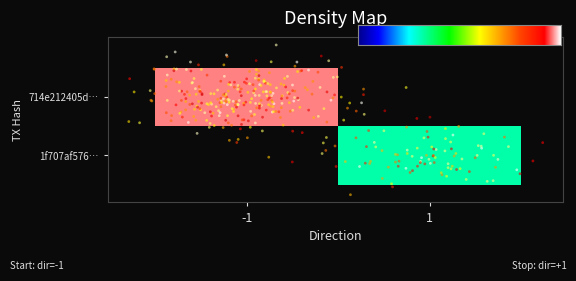

Rank the series by their average value, from lowest to highest.

1f707af576adb91b120b62d1a53a6784036d595, 714e212405d567003a89a2a95be133dec3e7877